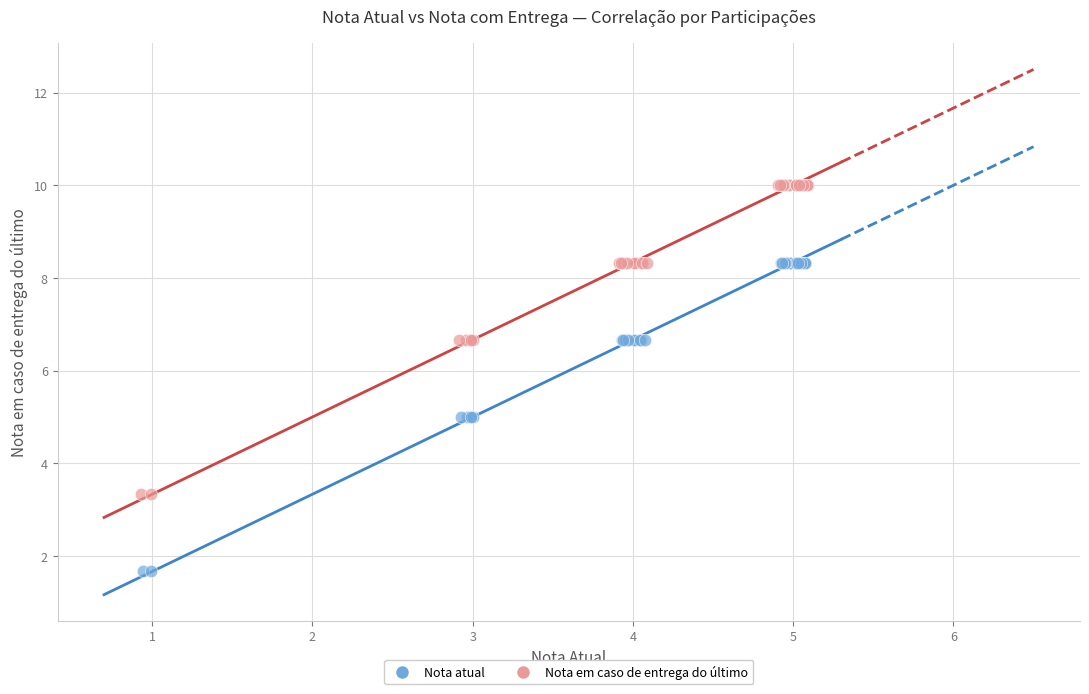

Which series reaches the maximum Y coordinate?

Nota em caso de entrega do último